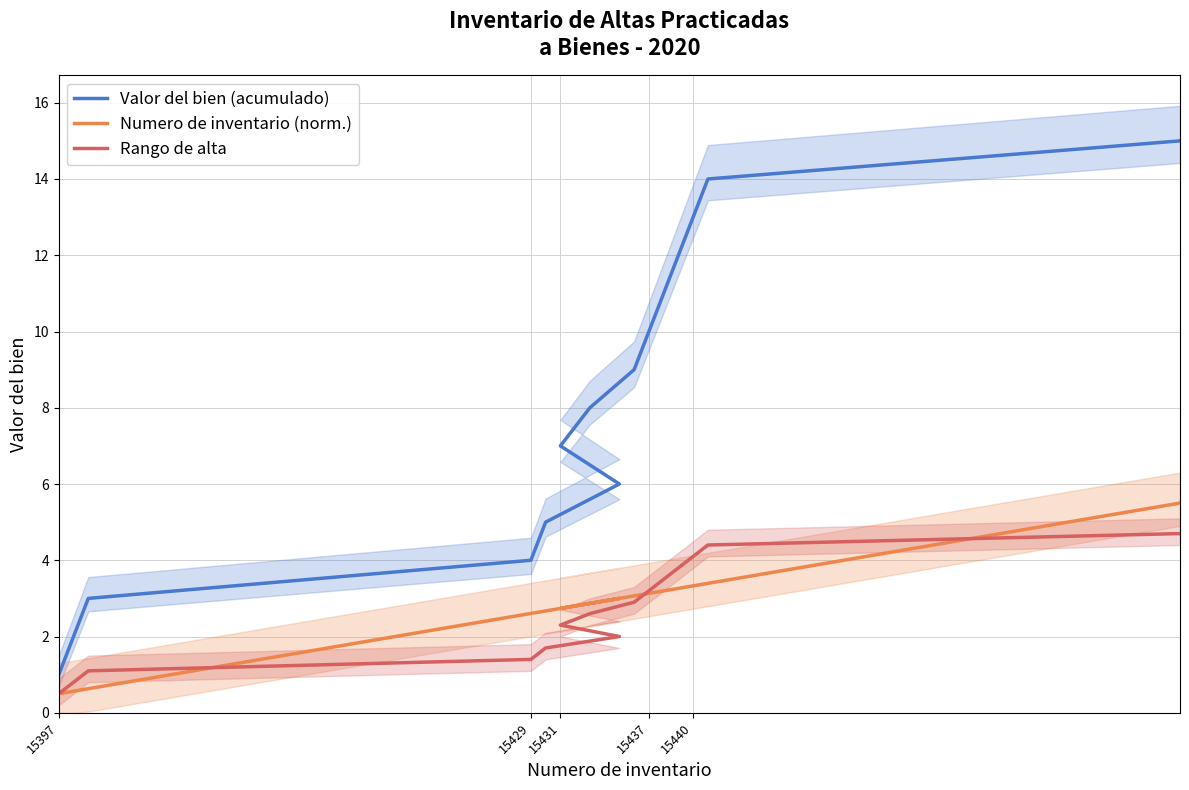

True or false: Valor del bien (acumulado) has more than 2 points higher than both neighbors.

False